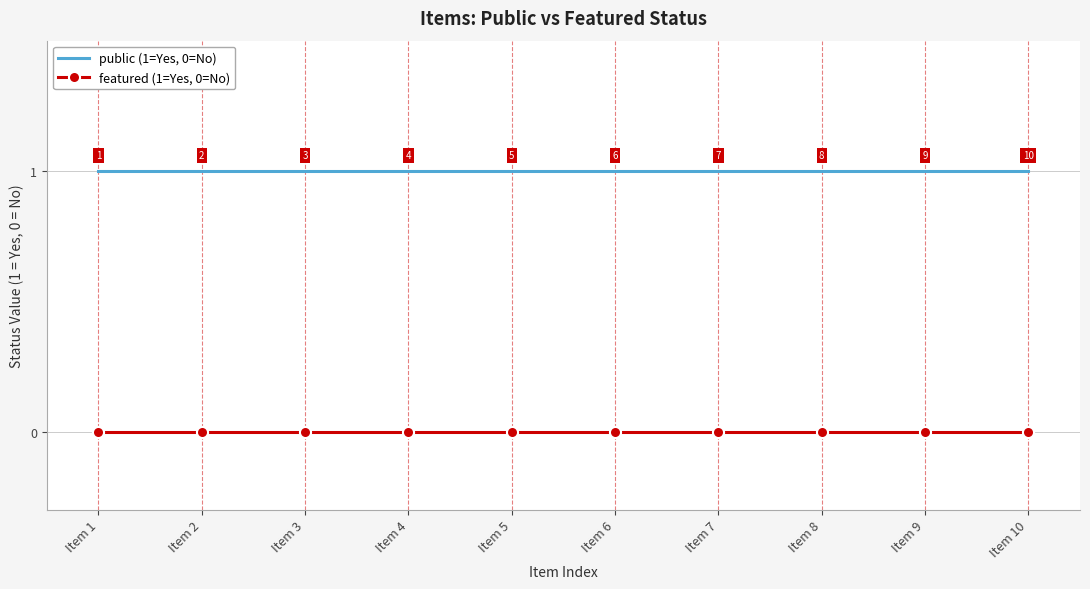

How many distinct data groups are displayed?

2